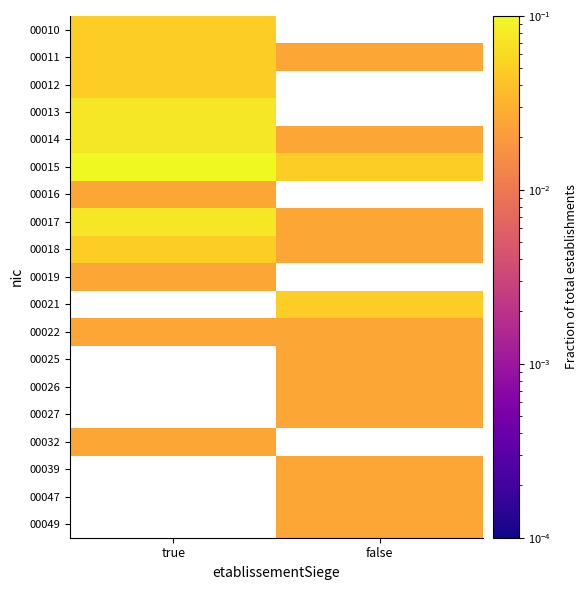

Between true and false, which is larger?

false